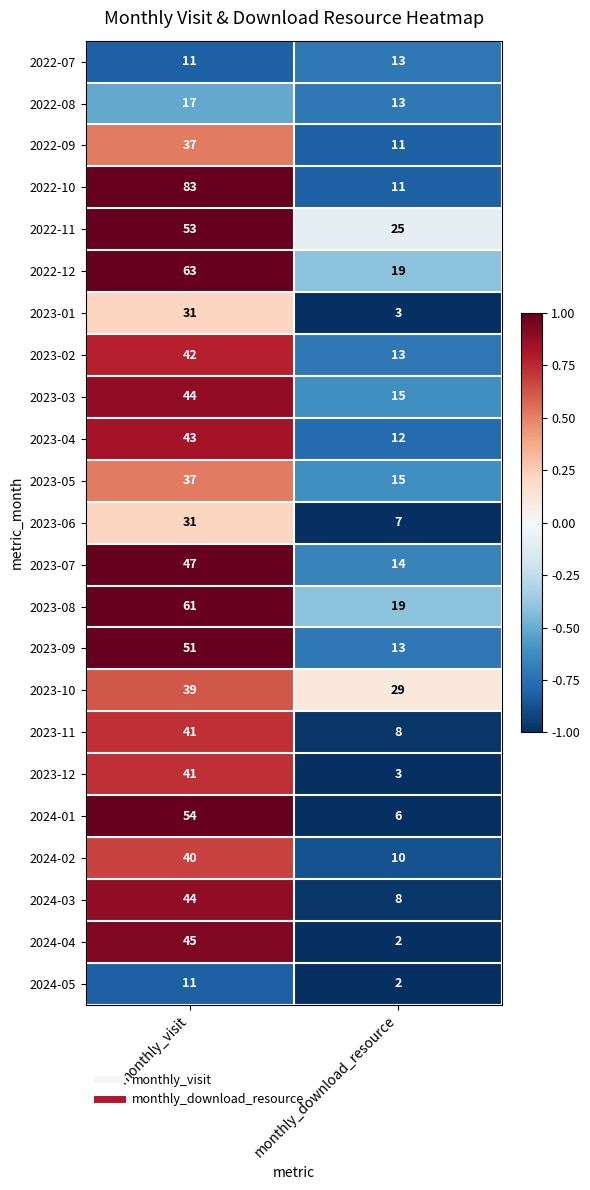

Which series has the largest total across all categories?

2022-10